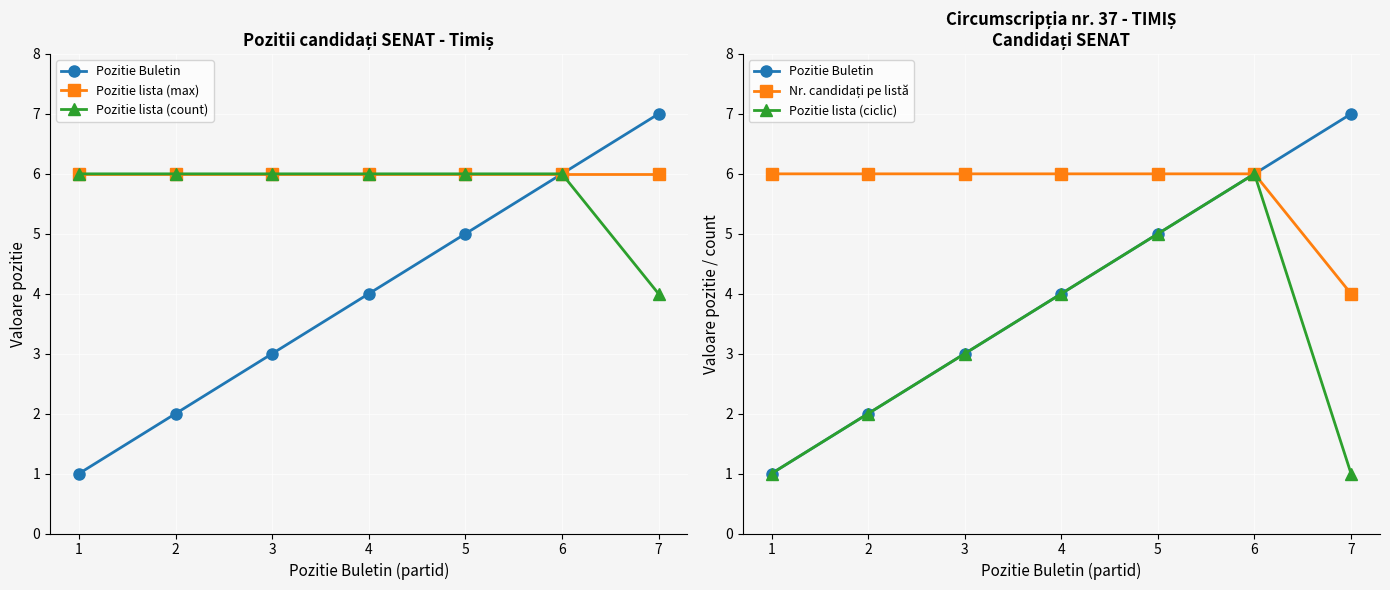

Which series has the widest spread of values?

Pozitie Buletin